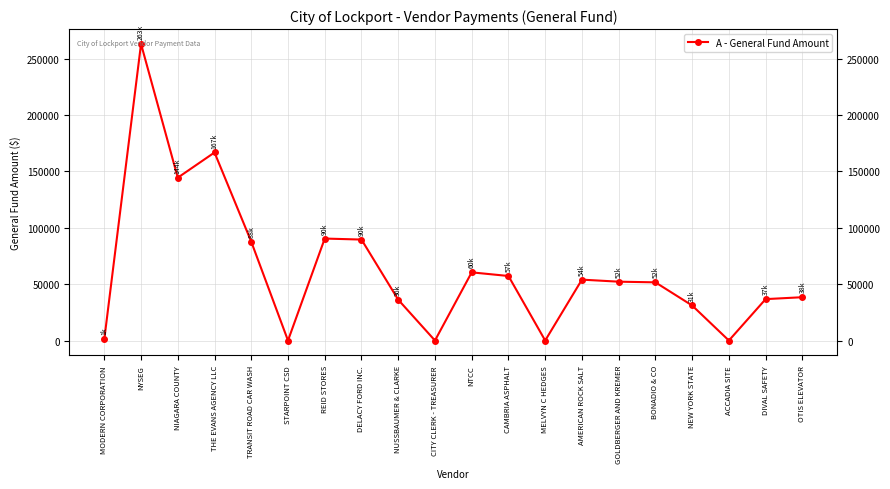

What is the average value?

63015.1